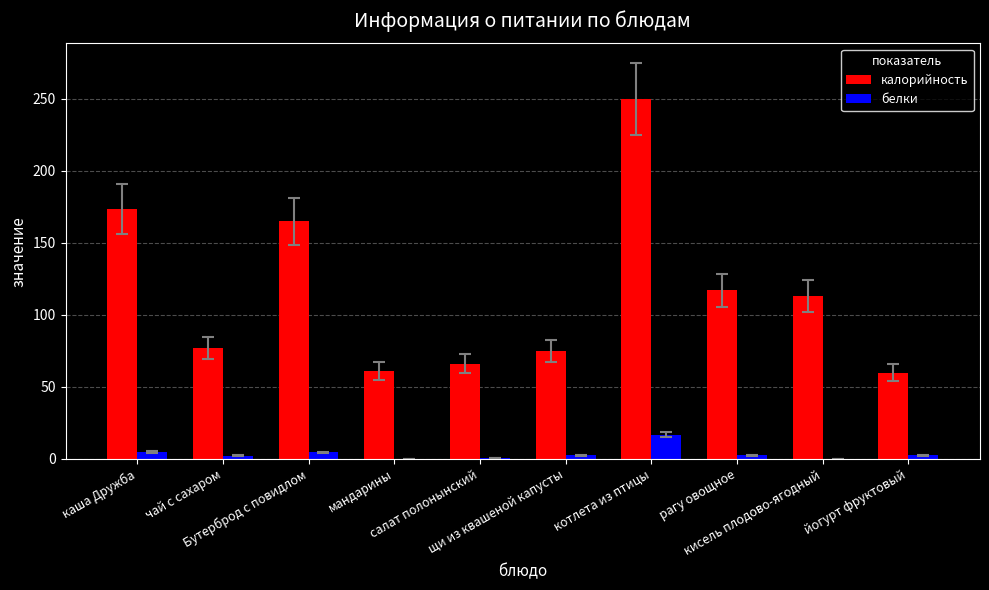

What is the sum of all белки values?

37.0